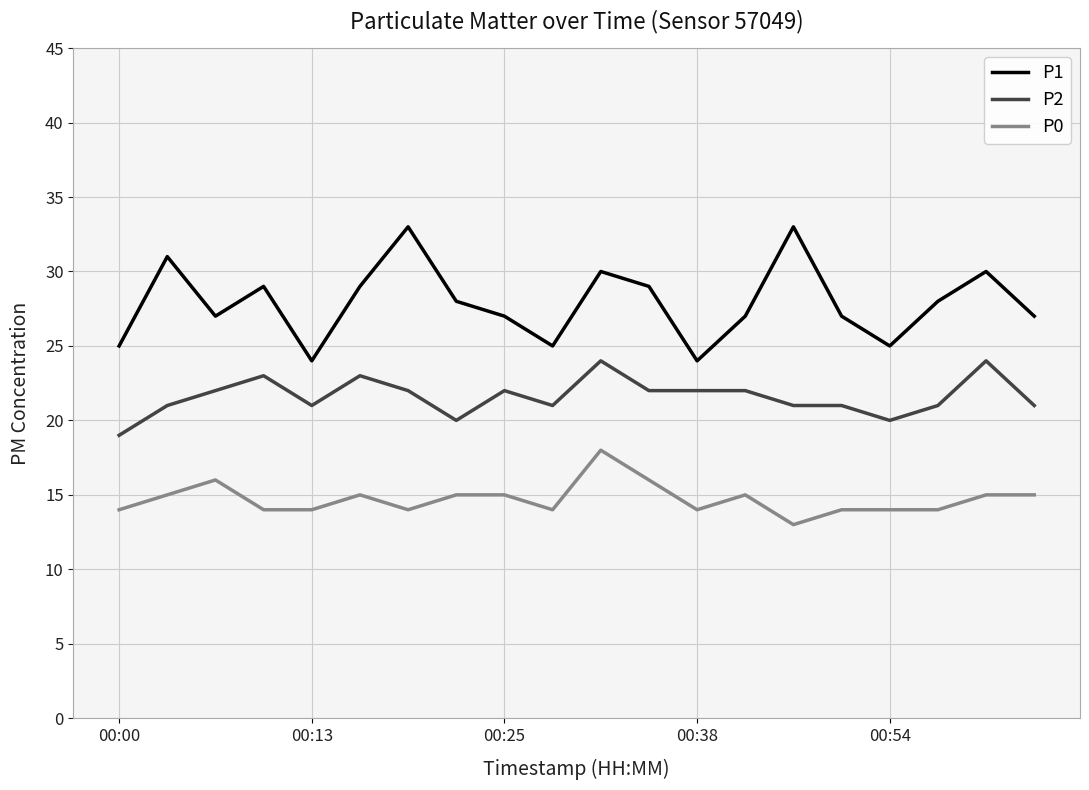

Which series has the widest spread of values?

P1